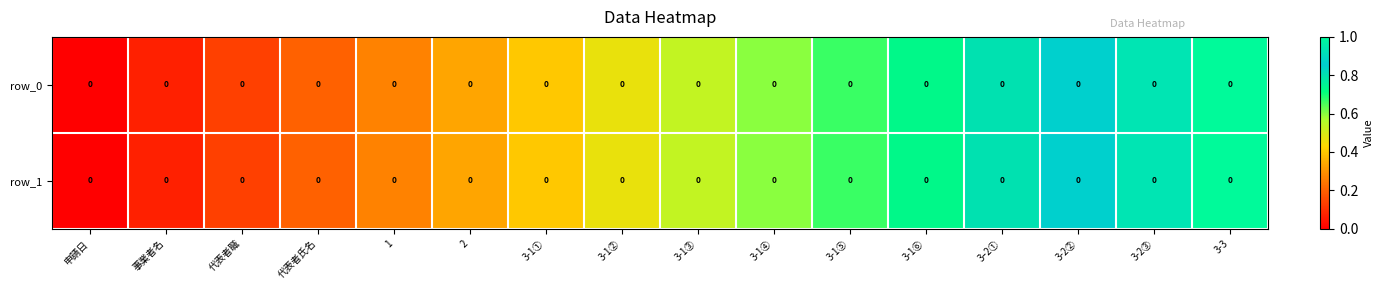

Is it true that row_1 equals 0.0 at 申請日?

True